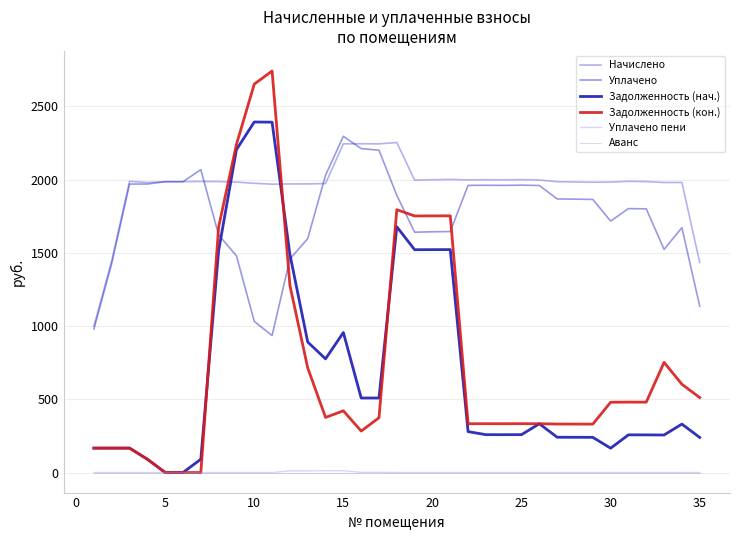

What are all the series names shown in the legend?

Начислено, Уплачено, Задолженность (нач.), Задолженность (кон.), Уплачено пени, Аванс